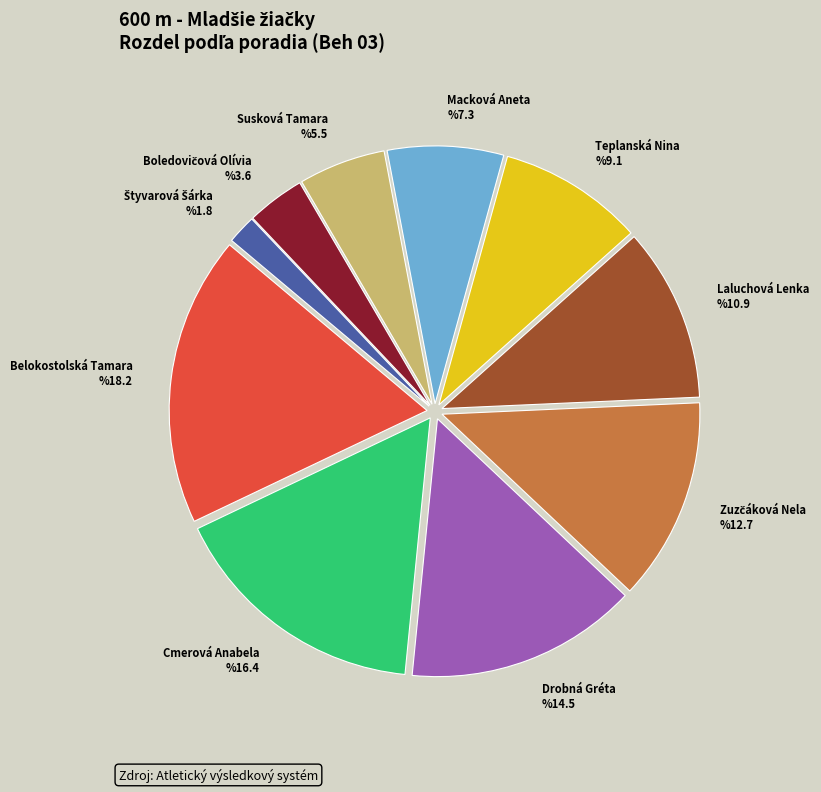

Does any single category account for the majority?

No